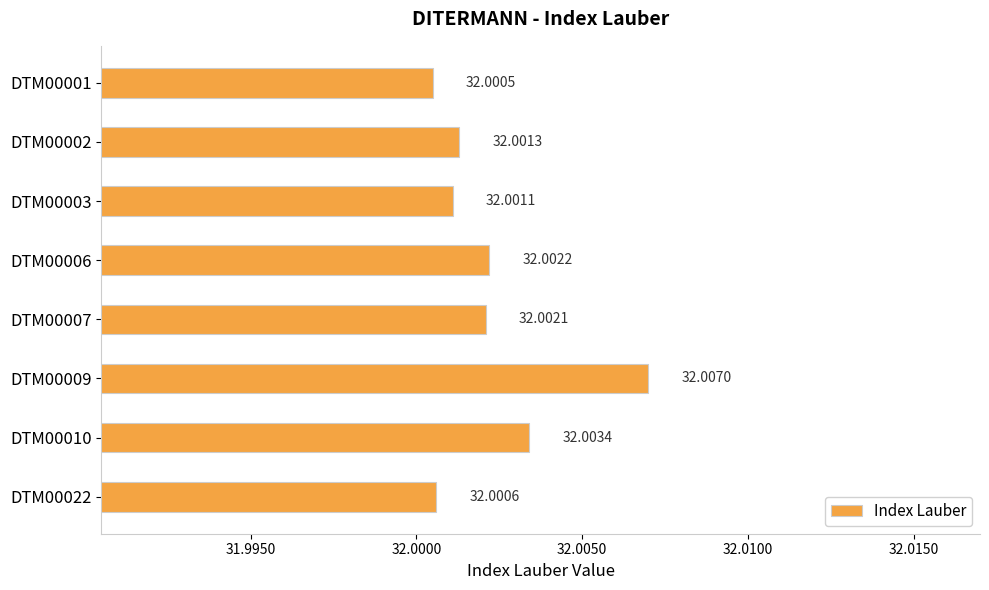

List the labels in order of value, largest first.

DTM00009, DTM00010, DTM00006, DTM00007, DTM00002, DTM00003, DTM00022, DTM00001